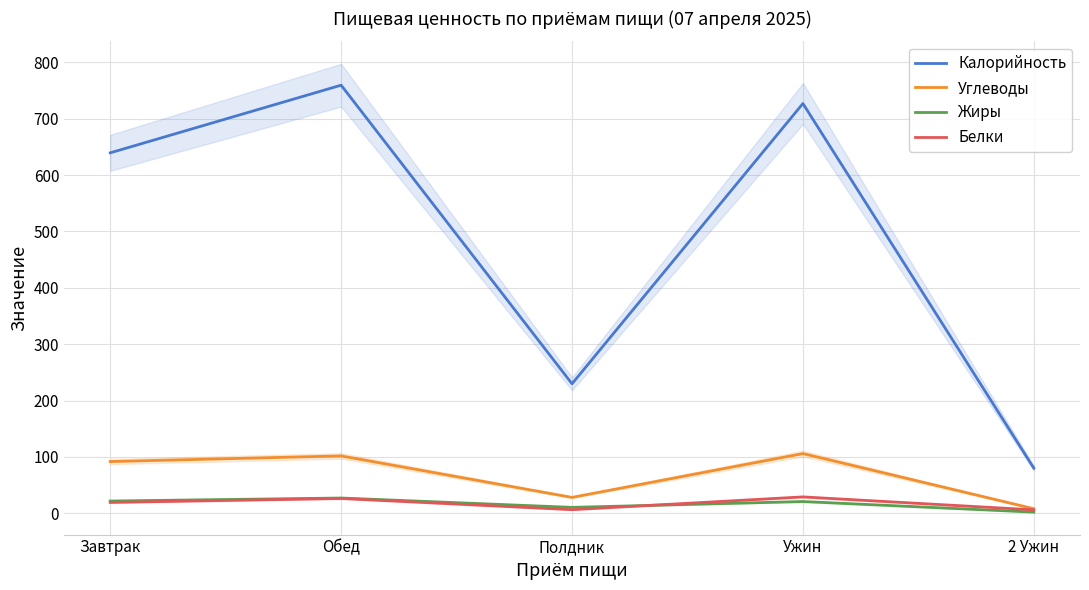

Reading right to left, extract all data points from this chart.

Калорийность: 2 Ужин=80.0	Ужин=726.9	Полдник=229.7	Обед=759.4	Завтрак=639.4
Углеводы: 2 Ужин=8.0	Ужин=105.8	Полдник=28.1	Обед=101.7	Завтрак=91.7
Жиры: 2 Ужин=2.0	Ужин=20.8	Полдник=10.4	Обед=27.0	Завтрак=21.6
Белки: 2 Ужин=6.0	Ужин=29.0	Полдник=6.3	Обед=26.3	Завтрак=19.2